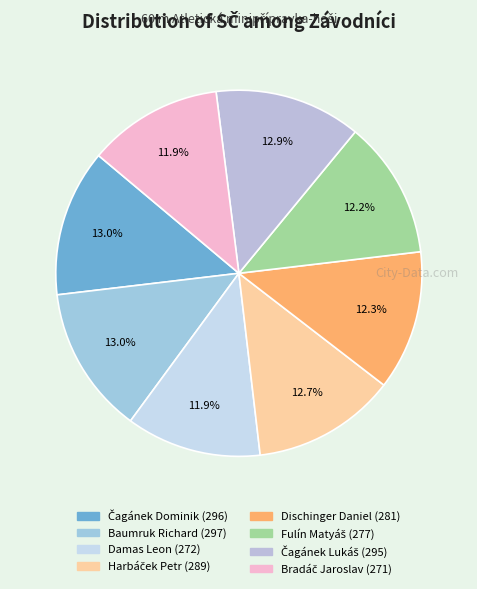

Rank the categories by value from lowest to highest.

Bradáč Jaroslav, Damas Leon, Fulín Matyáš, Dischinger Daniel, Harbáček Petr, Čagánek Lukáš, Čagánek Dominik, Baumruk Richard